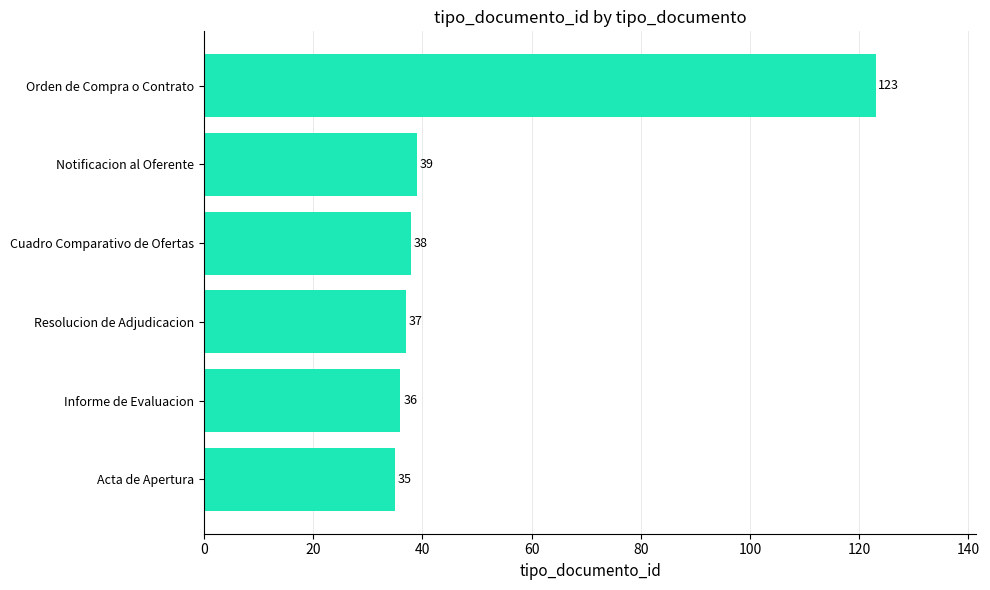

True or false: the data shows 39 at Notificacion al Oferente.

True